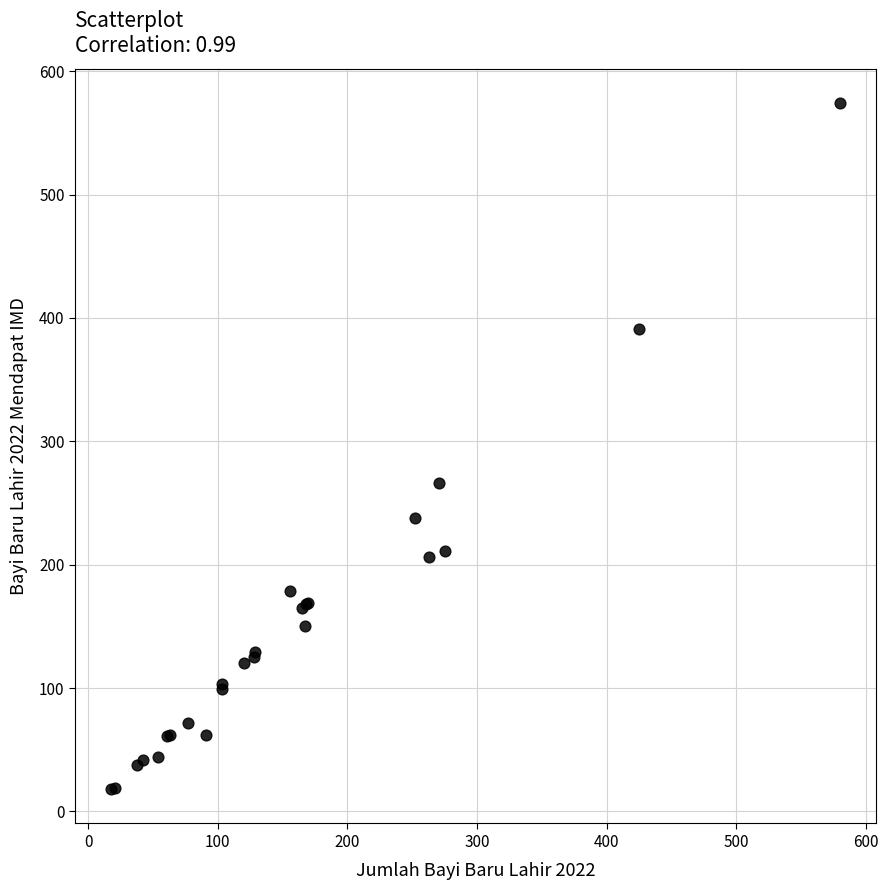

What Y value in the scatter plot is closest to 296?

266